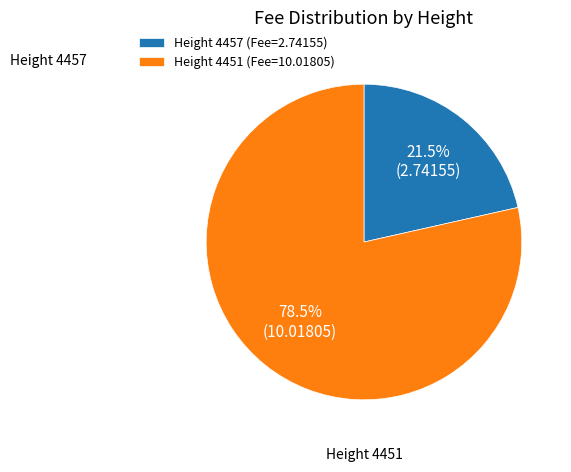

How much of the chart is everything except Height 4451 (Fee=10.01805)?

21.5%